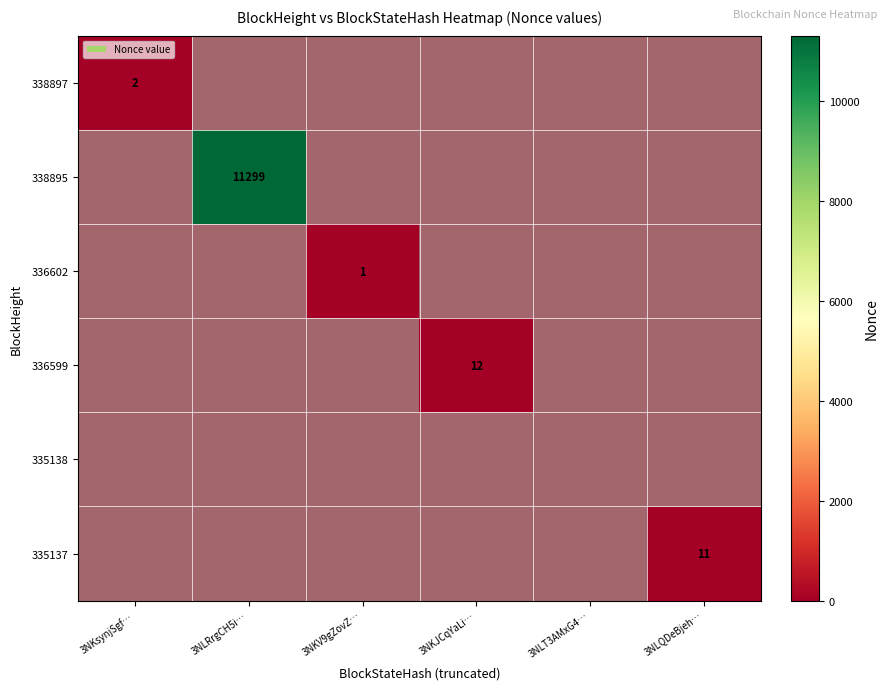

Rank the series at 3NKV9gZovZ… from lowest to highest value.

336602, 338897, 338895, 336599, 335138, 335137